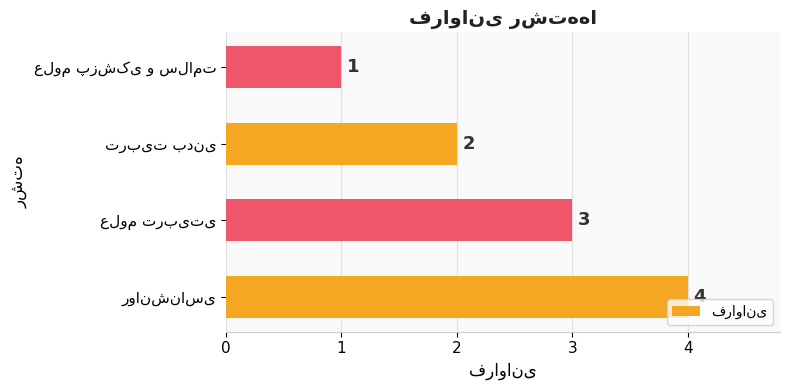

What is the difference between the maximum and minimum values?

3